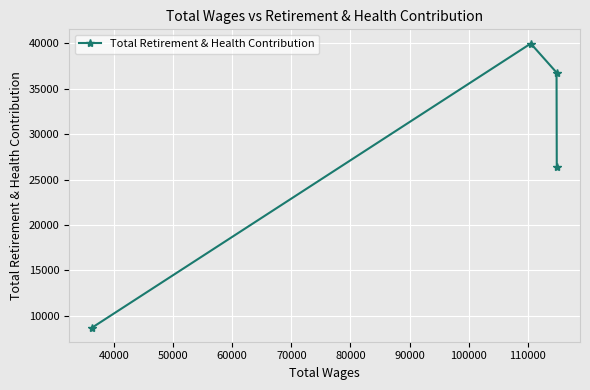

What is the greatest value displayed?

39989